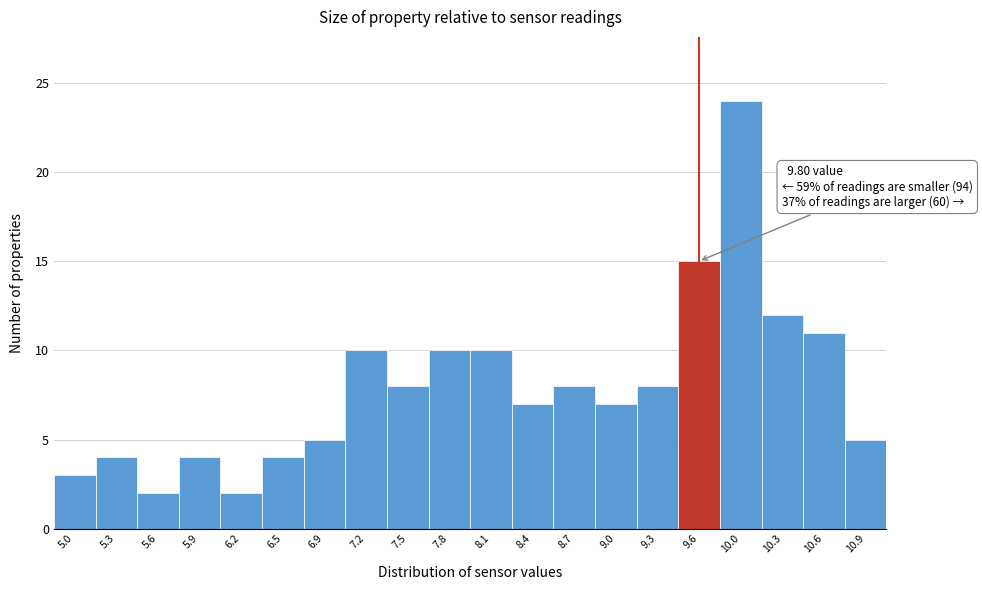

Reading left to right, what are all the values shown in this chart?

5.0=3	5.3=4	5.6=2	5.9=4	6.2=2	6.5=4	6.9=5	7.2=10	7.5=8	7.8=10	8.1=10	8.4=7	8.7=8	9.0=7	9.3=8	9.6=15	10.0=24	10.3=12	10.6=11	10.9=5